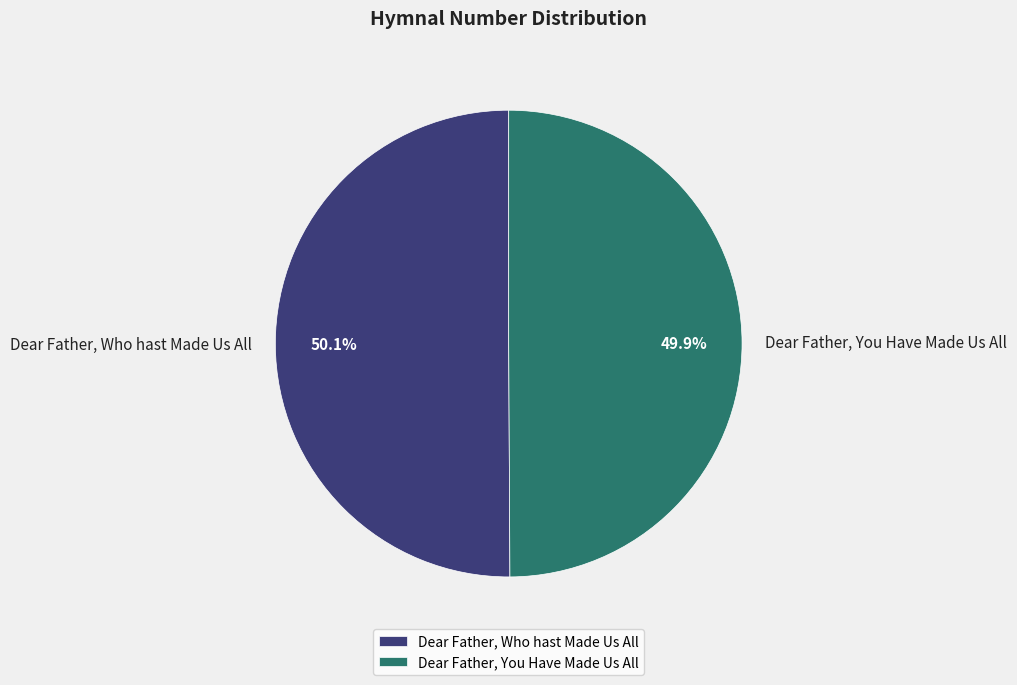

True or false: Dear Father, Who hast Made Us All accounts for 50% of the total.

True